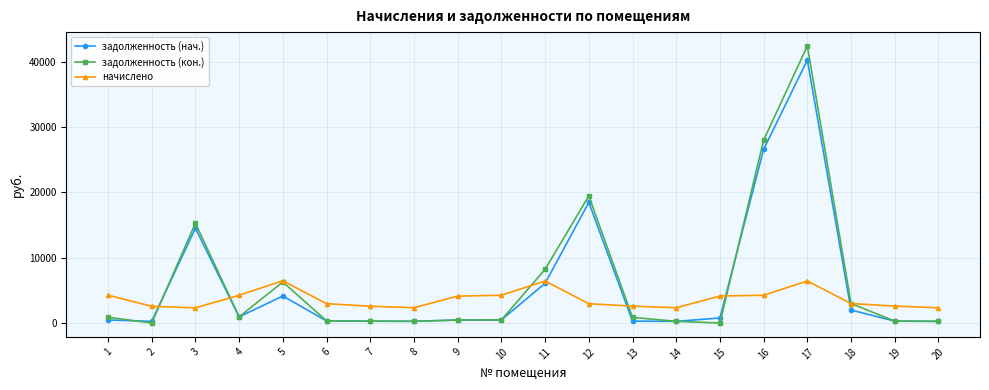

Which series has the widest spread of values?

задолженность (кон.)